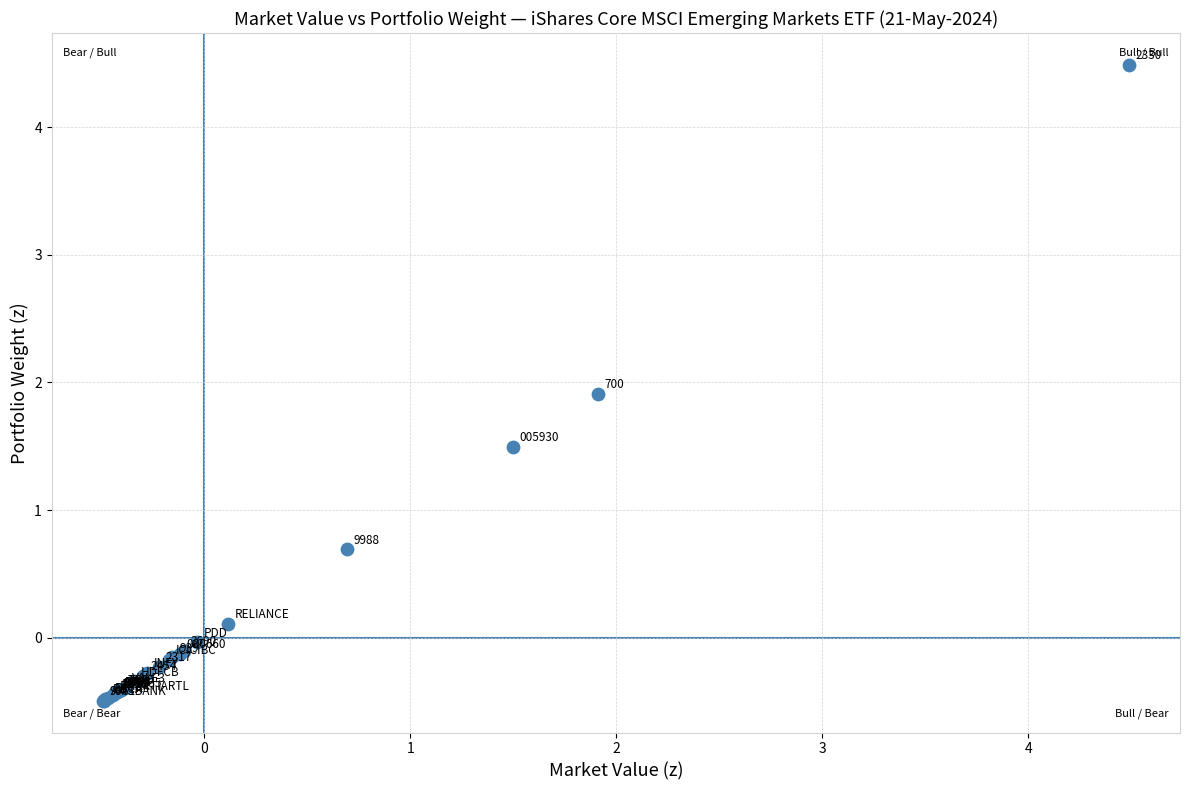

What Y value in the scatter plot is closest to 1?

0.7